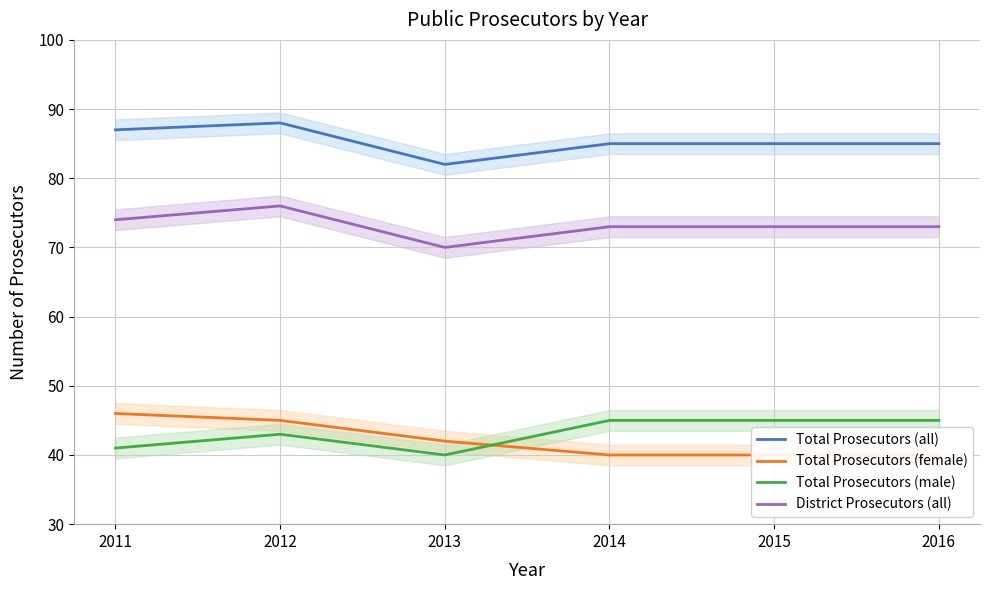

True or false: Total Prosecutors (all) and District Prosecutors (all) intersect in this chart.

False